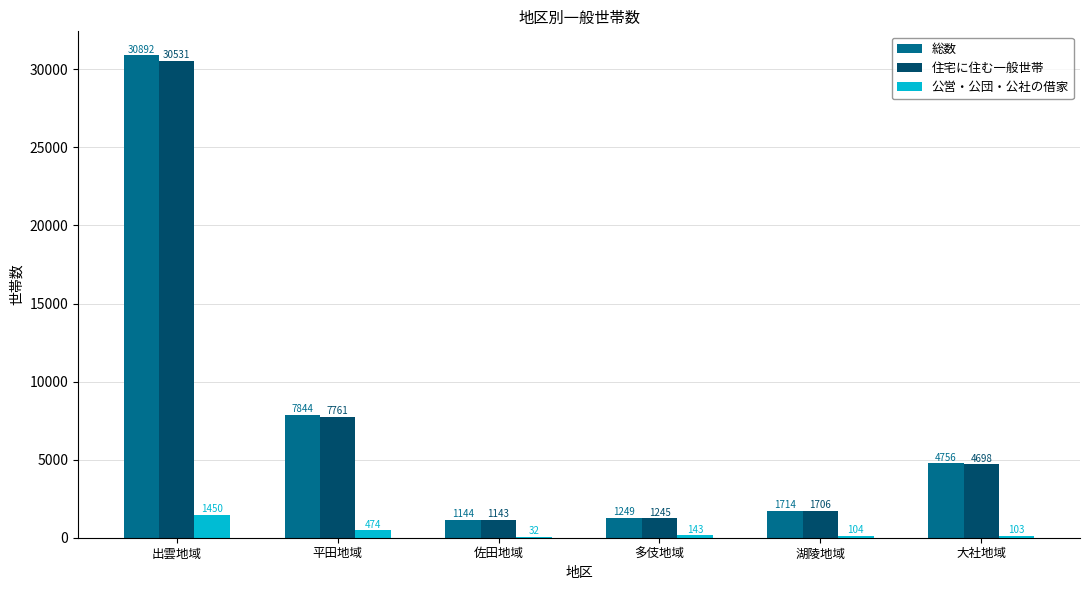

Is it true that 公営・公団・公社の借家 equals 474 at 平田地域?

True